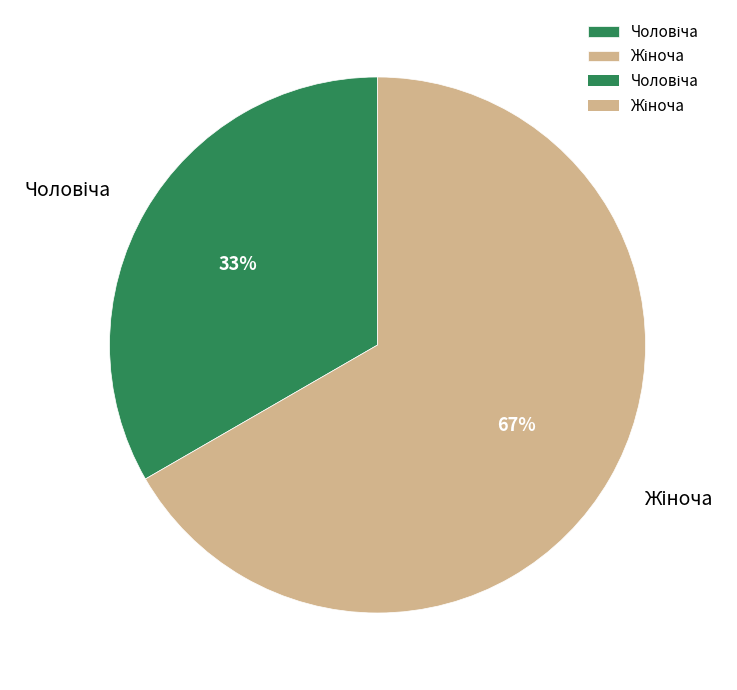

Does any single category account for the majority?

Yes